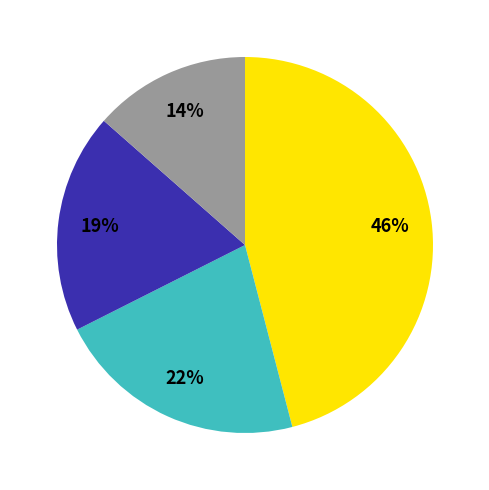

To the nearest percent, what is the difference between the largest and smallest slice percentages?

32%